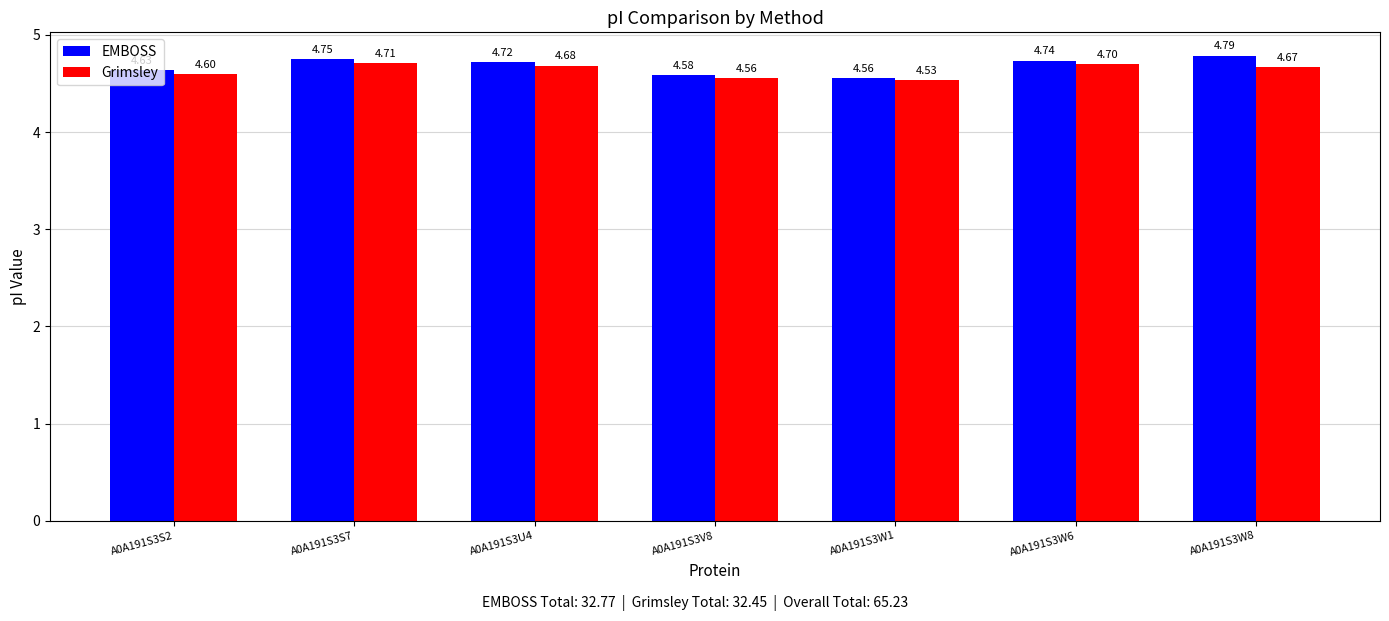

Is it true that EMBOSS equals 2.7 at A0A191S3S2?

False